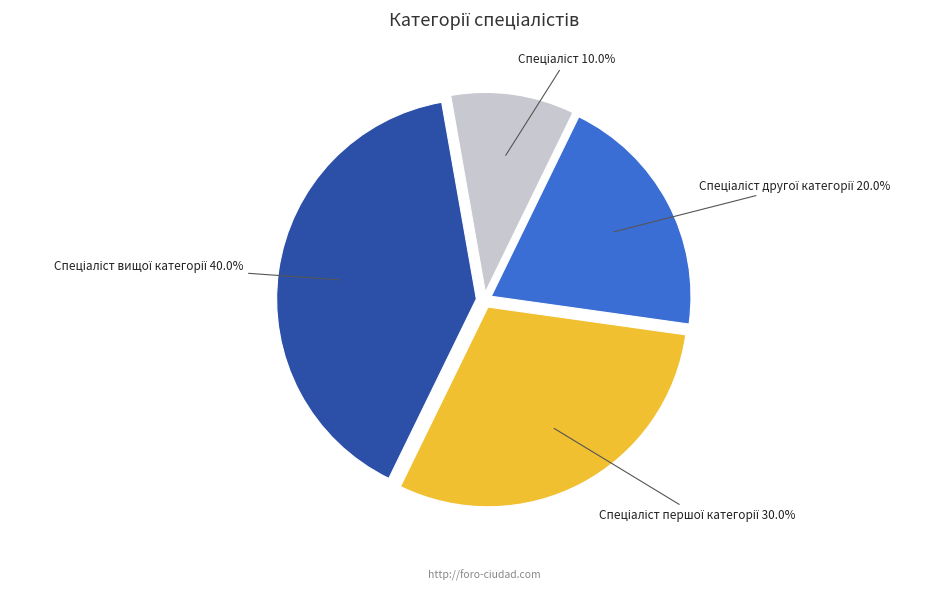

Is there a majority slice in this chart?

No